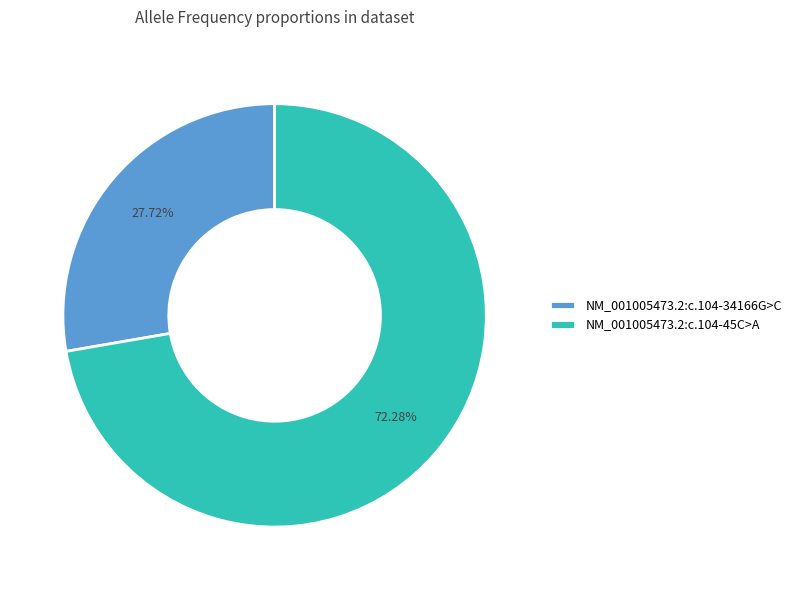

What is the total percentage of NM_001005473.2:c.104-34166G>C and NM_001005473.2:c.104-45C>A?

100.0%